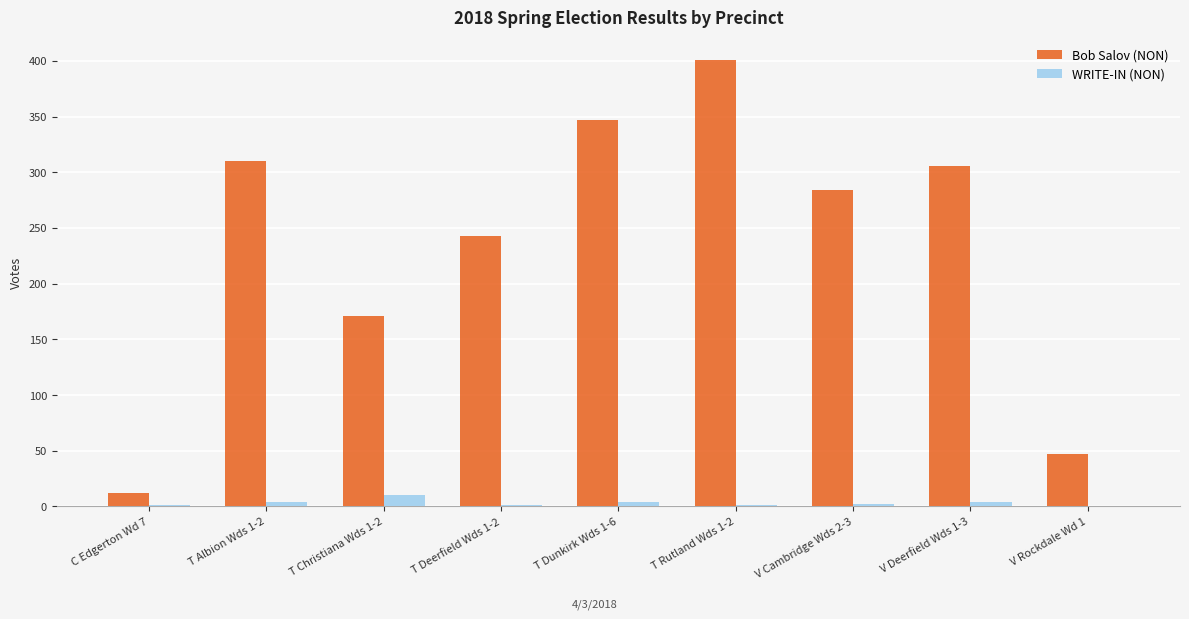

What are all the series names shown in the legend?

Bob Salov (NON), WRITE-IN (NON)